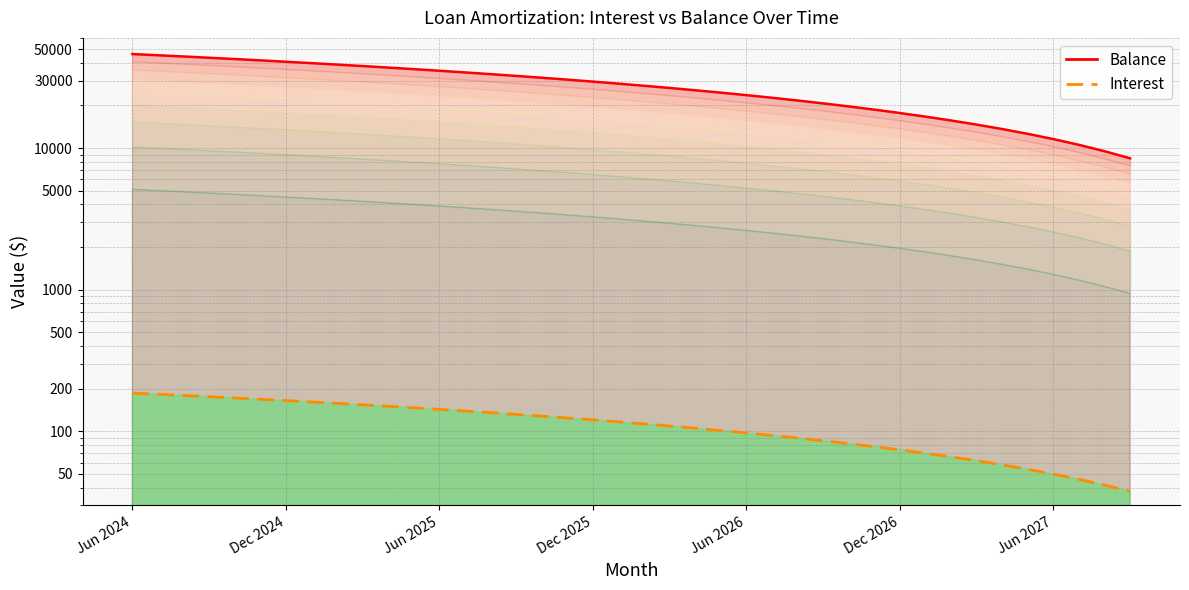

What is the sum of the Interest values at Dec 2026 and Mar 2027?

135.9